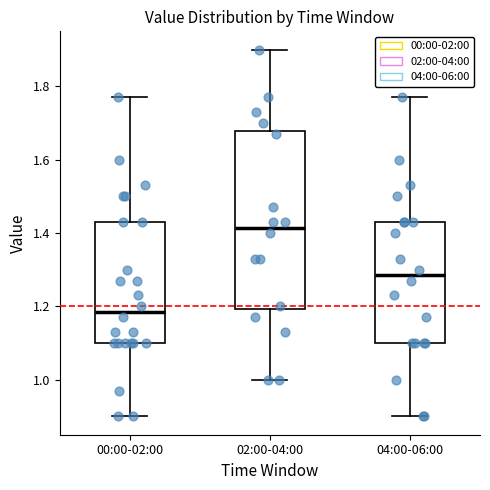

Reading left to right, transcribe this box plot: for each box, give where its median line is, the range the box spans, and where its two whiskers end, as read against the y-axis. The values are not printed on the chart, so give them approximately, as read against the axis.

00:00-02:00: median 1.18, box 1.10 to 1.44, whiskers 0.90 to 1.78
02:00-04:00: median 1.42, box 1.20 to 1.68, whiskers 1.00 to 1.90
04:00-06:00: median 1.28, box 1.10 to 1.44, whiskers 0.90 to 1.78